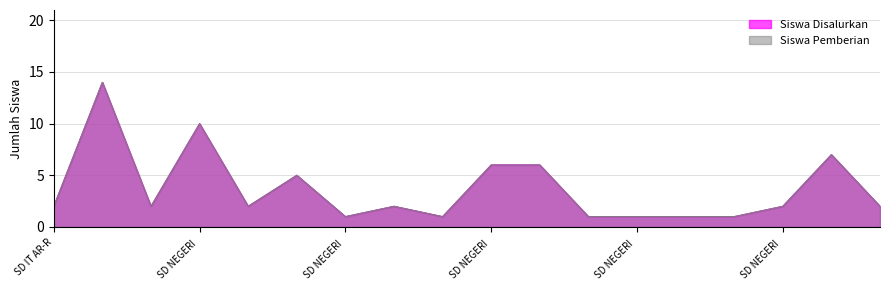

Does the chart display data point markers on the line(s)?

No